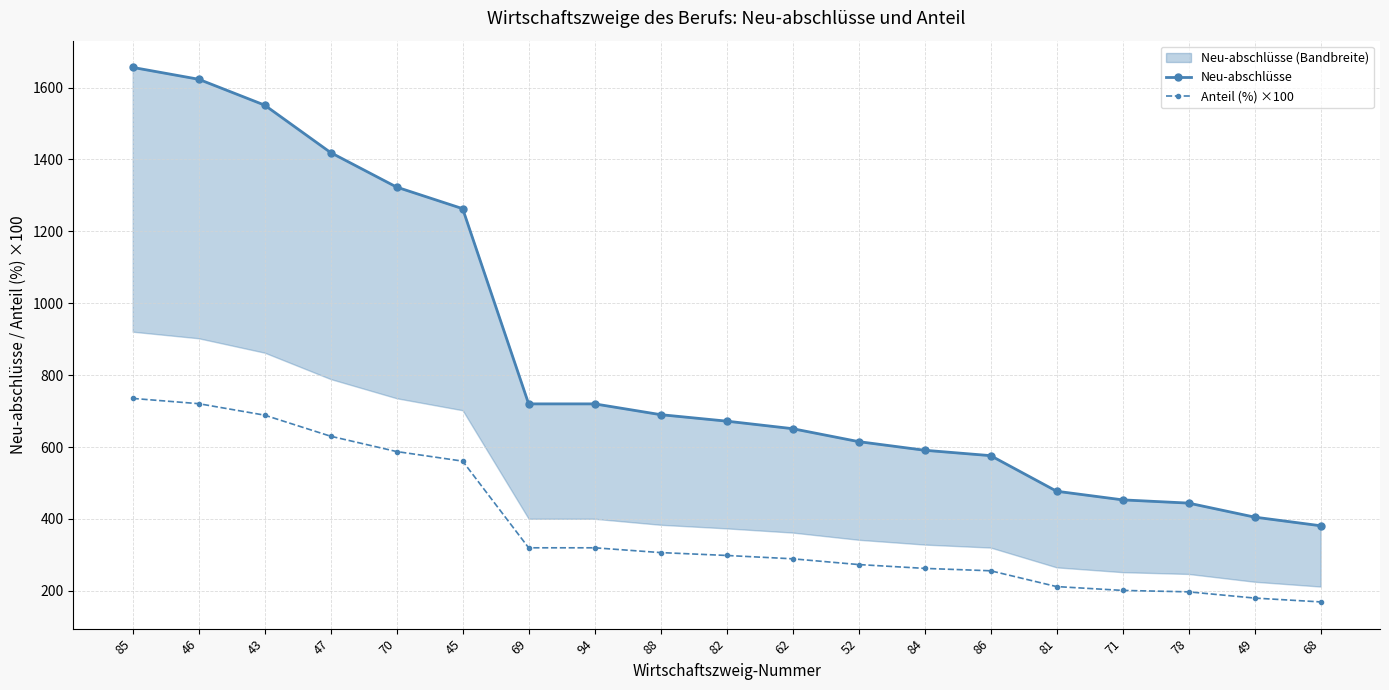

At which category does the chart reach its peak across all series?

85